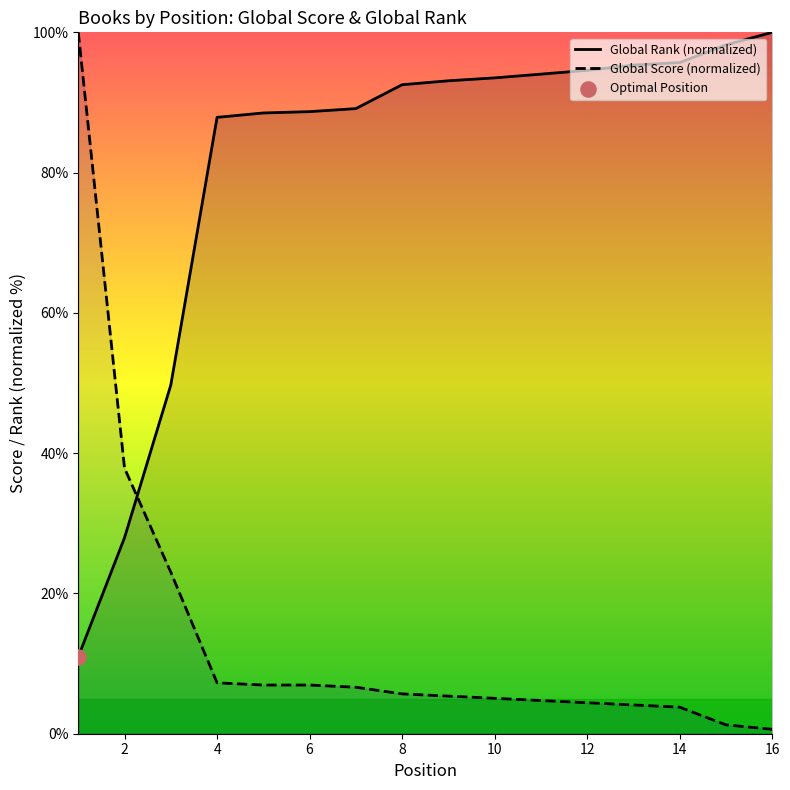

Is the value of Global Score at 13 greater than the value of Global Rank (scaled) at 10?

No